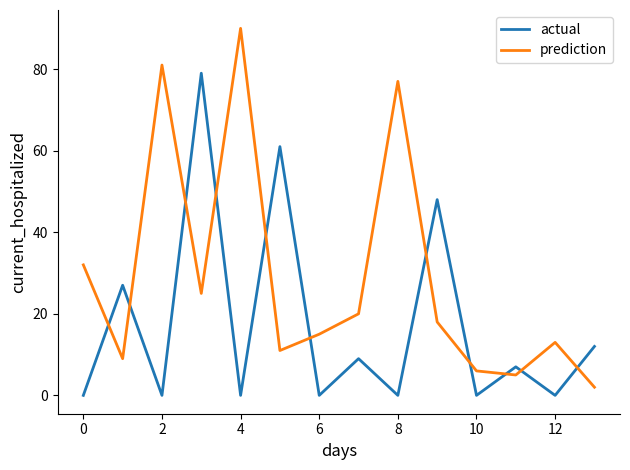

In prediction, how many points are lower than both neighbors (excluding endpoints)?

4